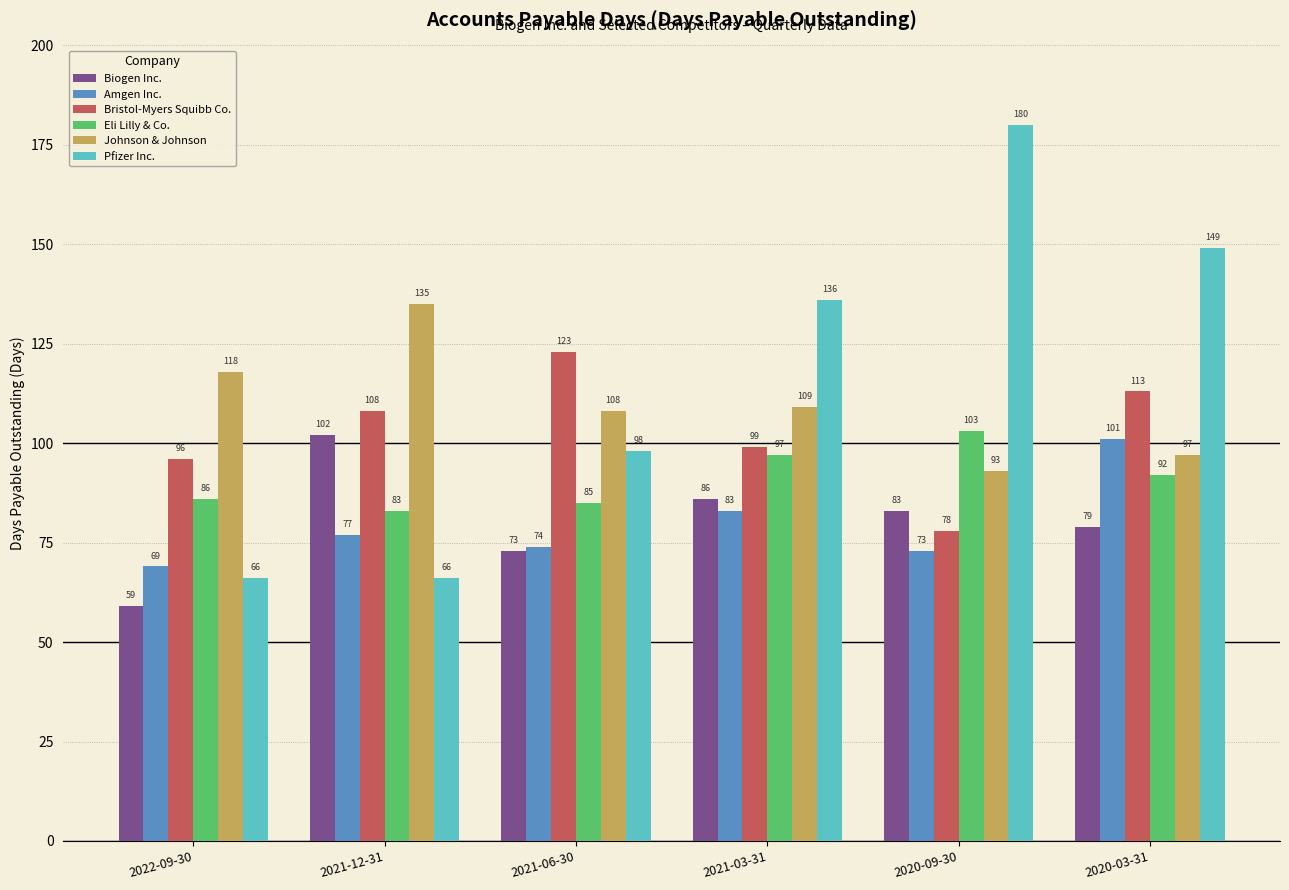

What position from the left is 2020-09-30?

5